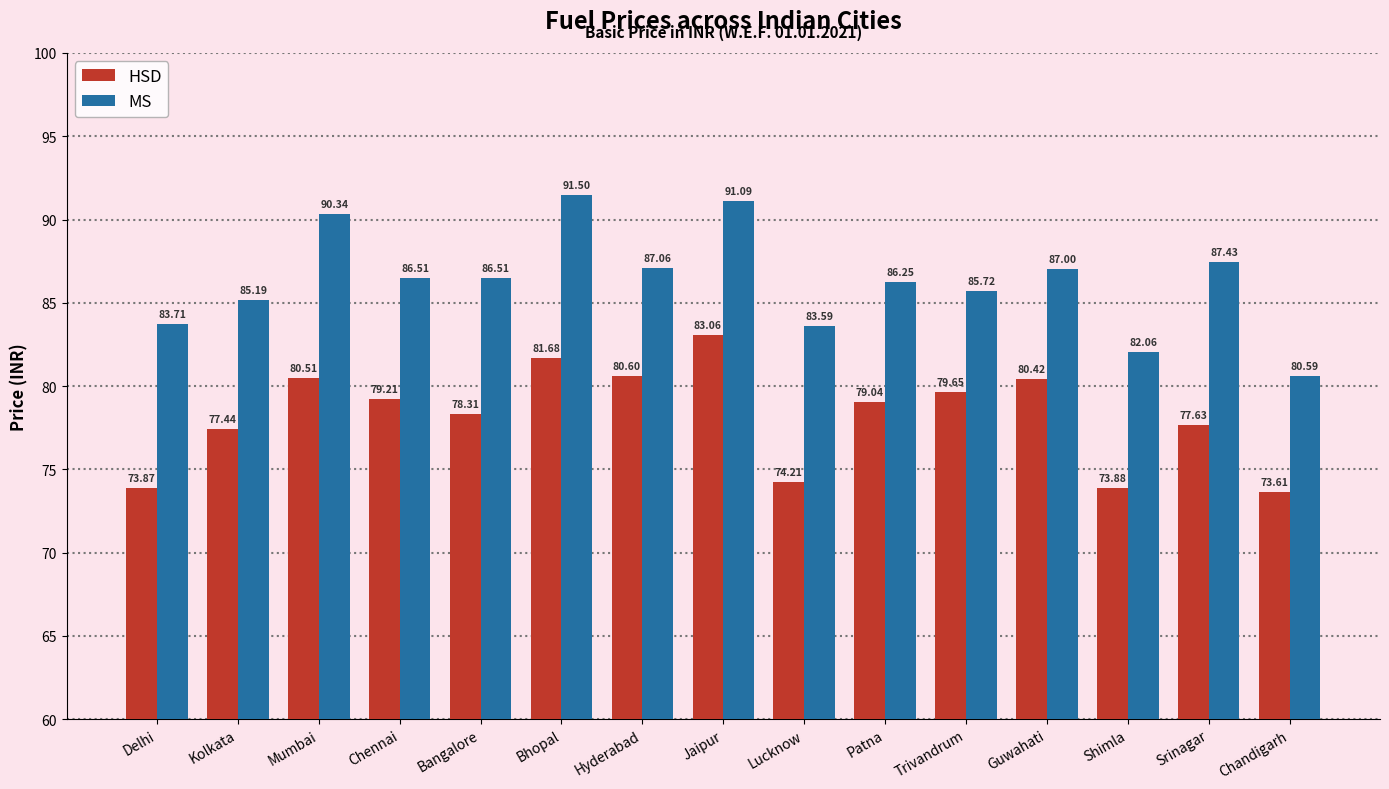

Does the chart contain stacked bars?

No